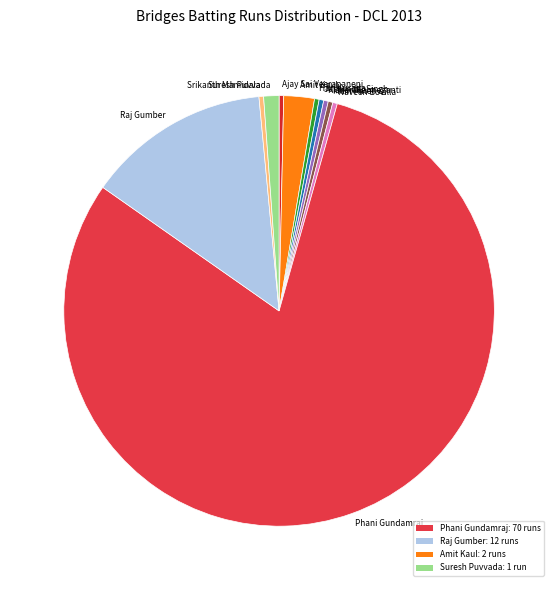

How many segments does this pie chart have?

11